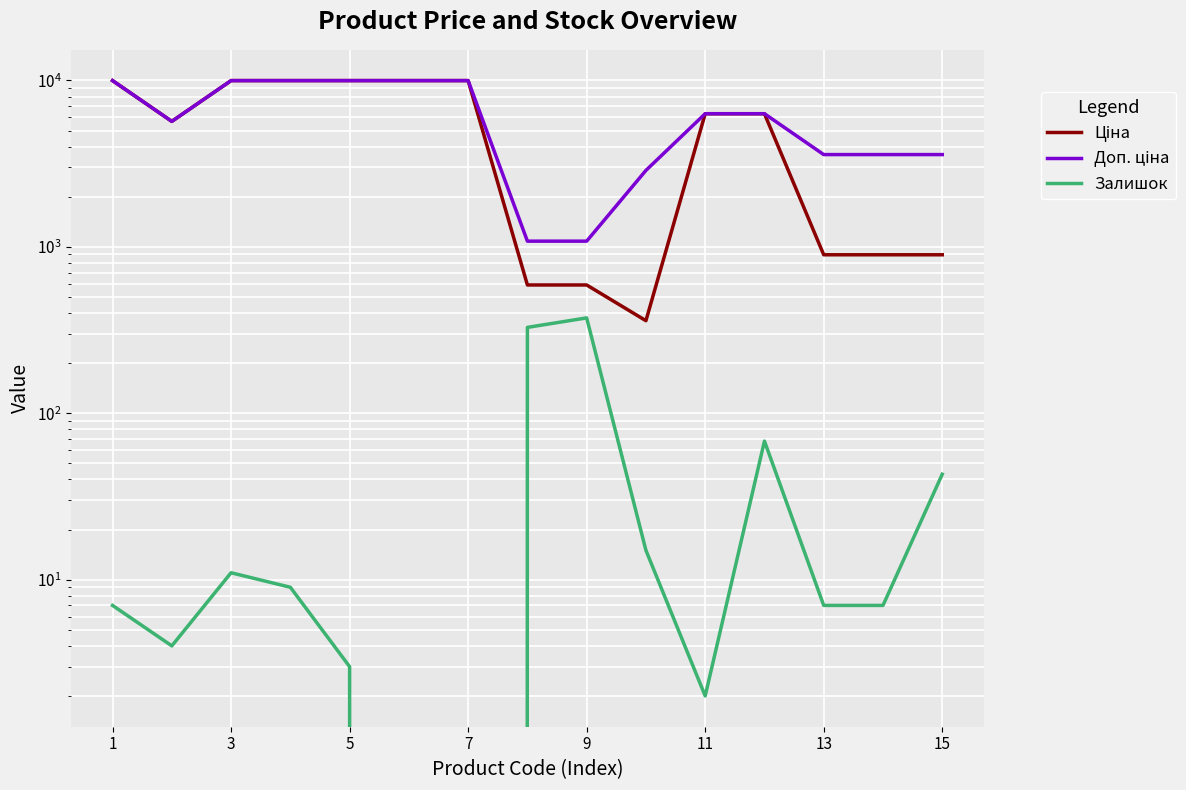

Which category has the lowest value across all series?

11